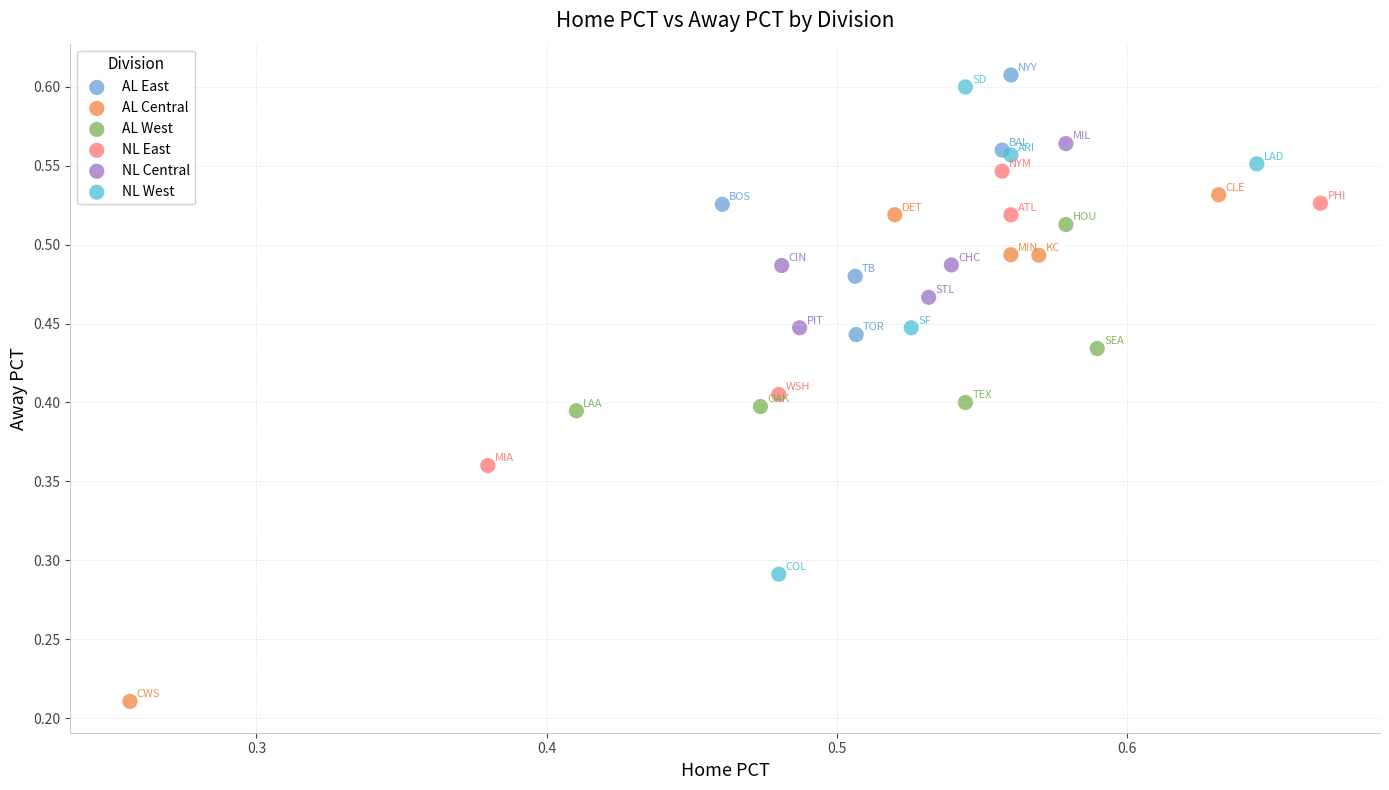

Which series reaches the minimum Y coordinate?

AL Central